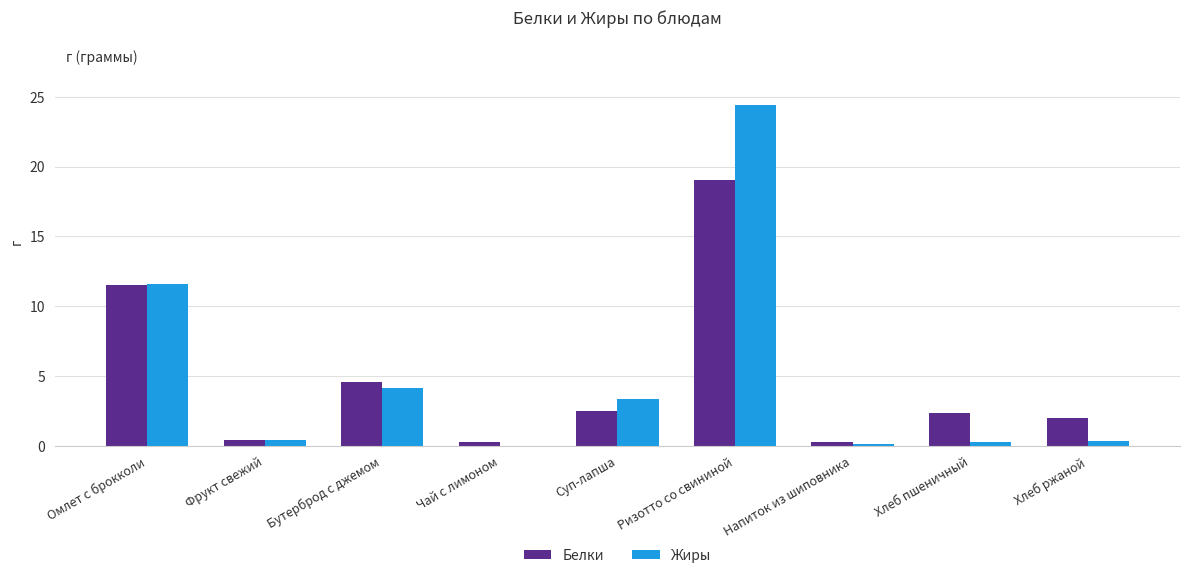

What is the average value of the Жиры series?

5.0